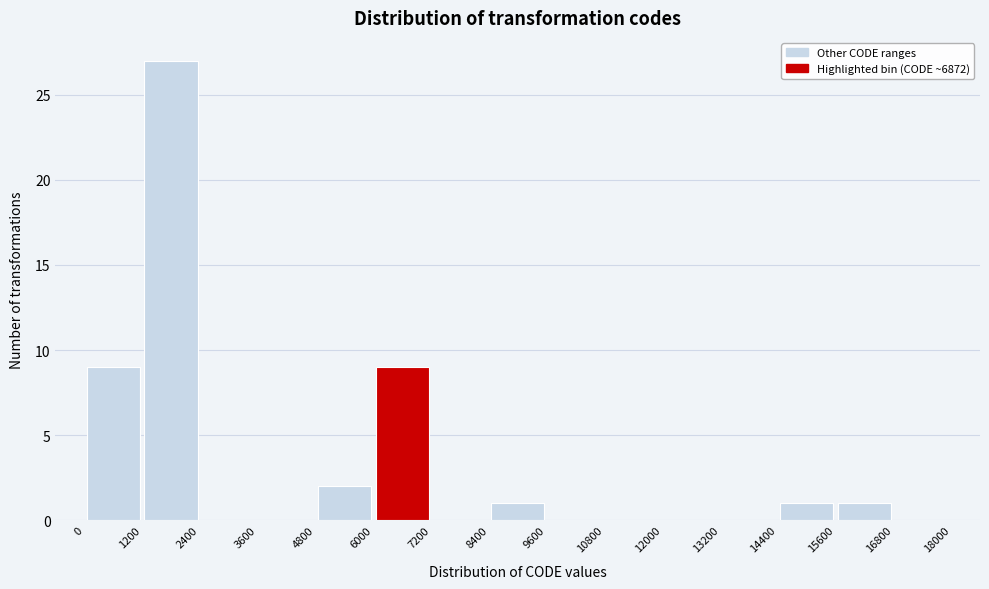

Reading left to right, transcribe this chart: for each bar, give the range it covers on the x-axis and its height. The values are not printed on the chart, so give them approximately, as read against the axis.

0 to 1200: 9
1200 to 2400: 27
2400 to 3600: 0
3600 to 4800: 0
4800 to 6000: 2
6000 to 7200: 9
7200 to 8400: 0
8400 to 9600: 1
9600 to 10800: 0
10800 to 12000: 0
12000 to 13200: 0
13200 to 14400: 0
14400 to 15600: 1
15600 to 16800: 1
16800 to 18000: 0